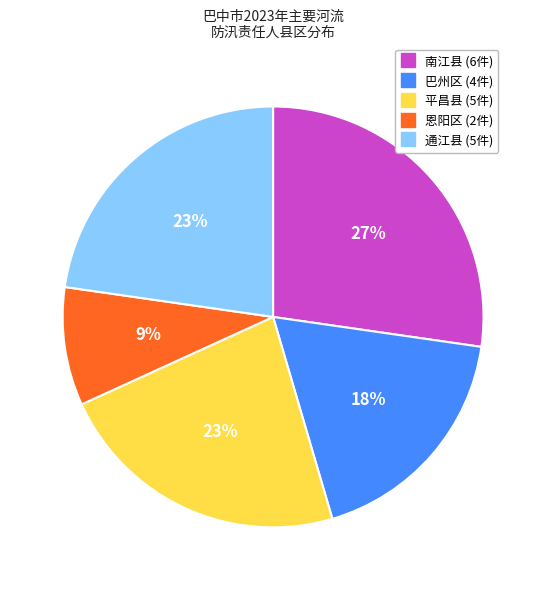

To the nearest percent, what is the difference between the largest and smallest slice percentages?

18%